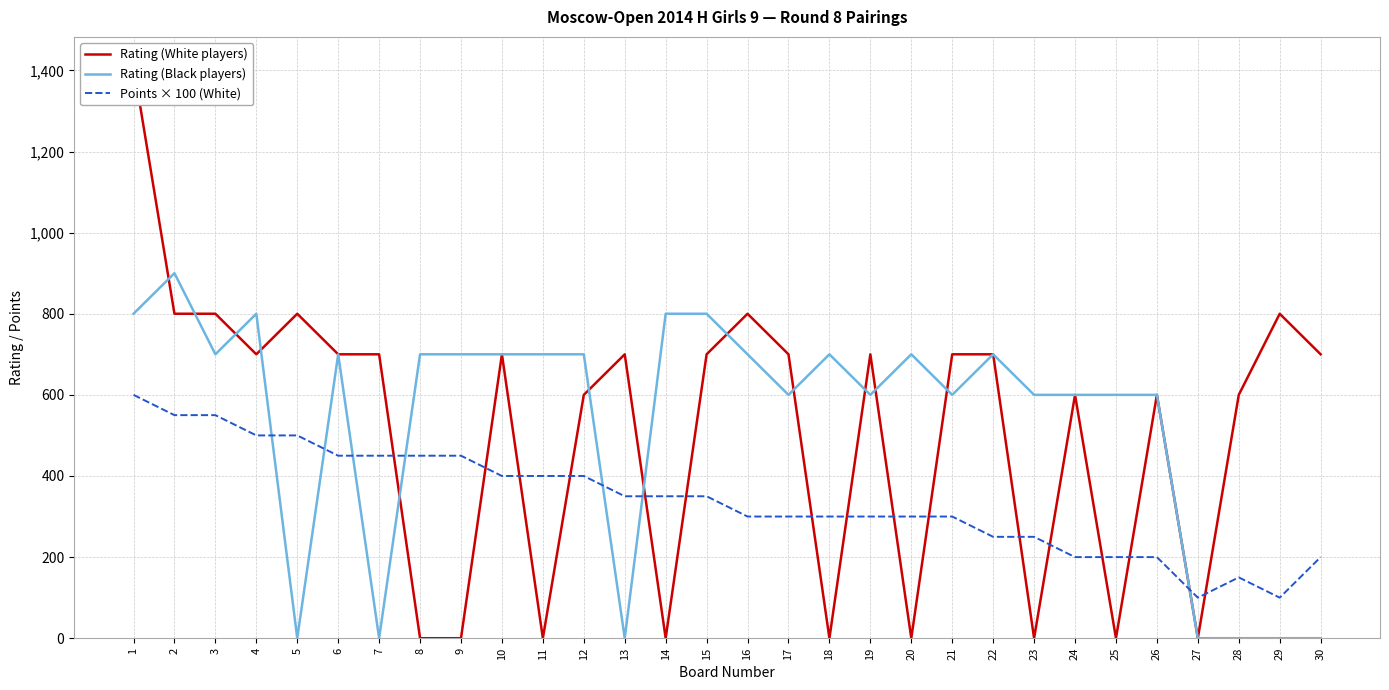

Reading left to right, list all the values displayed in this chart.

Rating (White players): 1412	800	800	700	800	700	700	0	0	700	0	600	700	0	700	800	700	0	700	0	700	700	0	600	0	600	0	600	800	700
Rating (Black players): 800	900	700	800	0	700	0	700	700	700	700	700	0	800	800	700	600	700	600	700	600	700	600	600	600	600	0	0	0	0
Points × 100 (White): 600	550	550	500	500	450	450	450	450	400	400	400	350	350	350	300	300	300	300	300	300	250	250	200	200	200	100	150	100	200